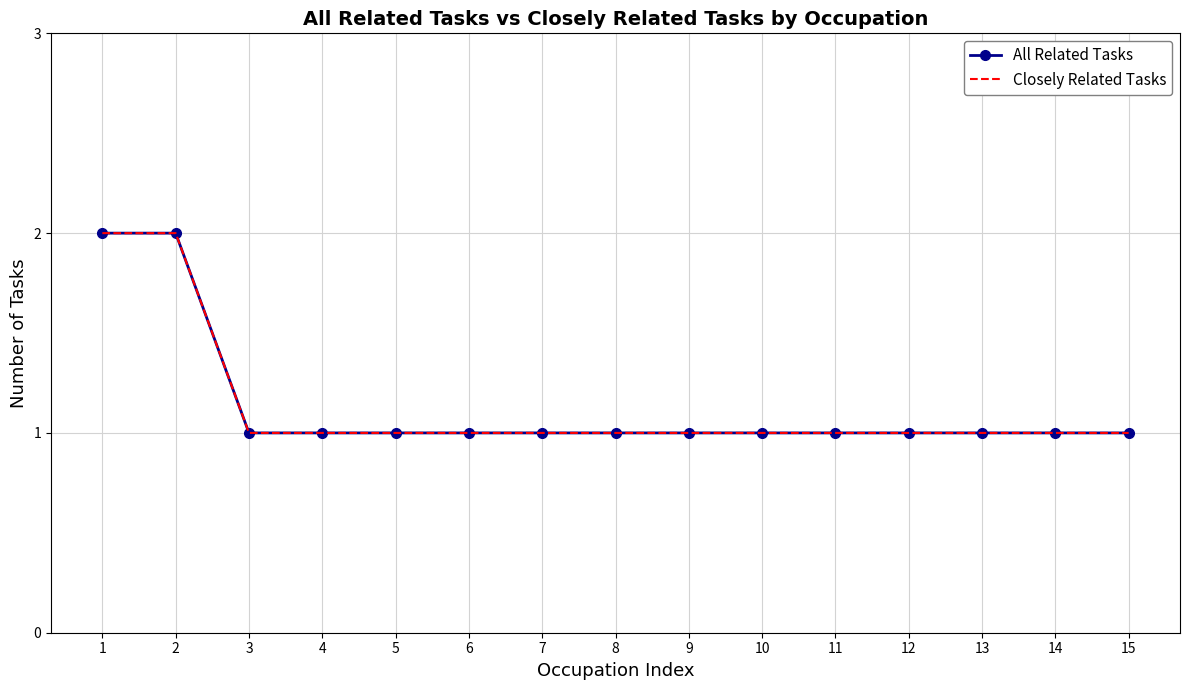

True or false: All Related Tasks and Closely Related Tasks cross at least once.

False